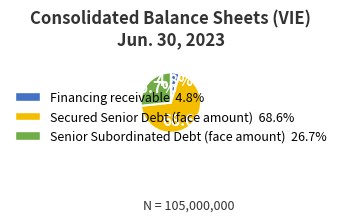

To the nearest percent, what is the average slice percentage?

33%